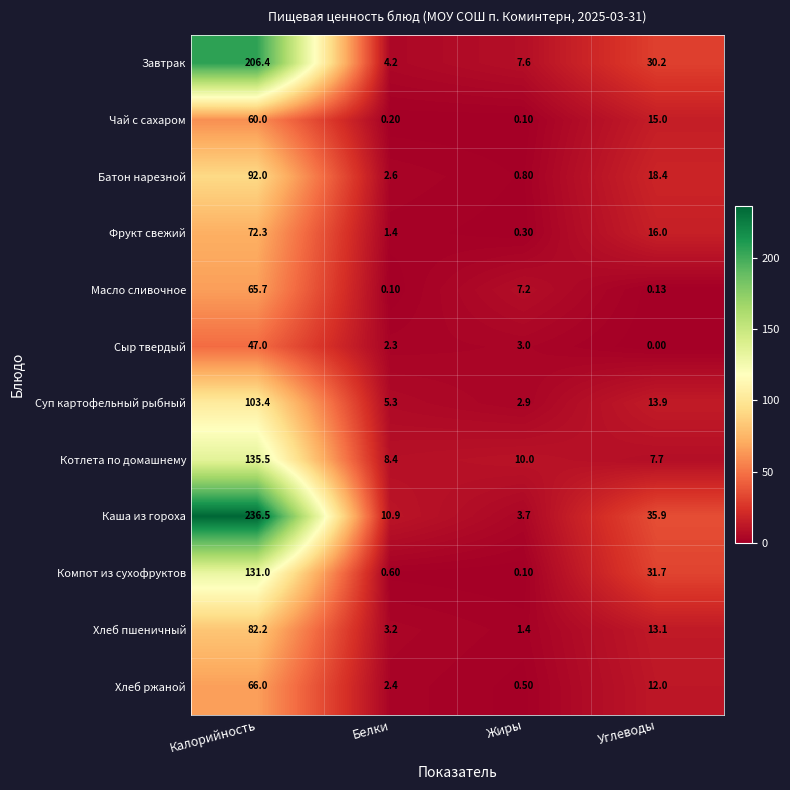

How many distinct data groups are displayed?

12